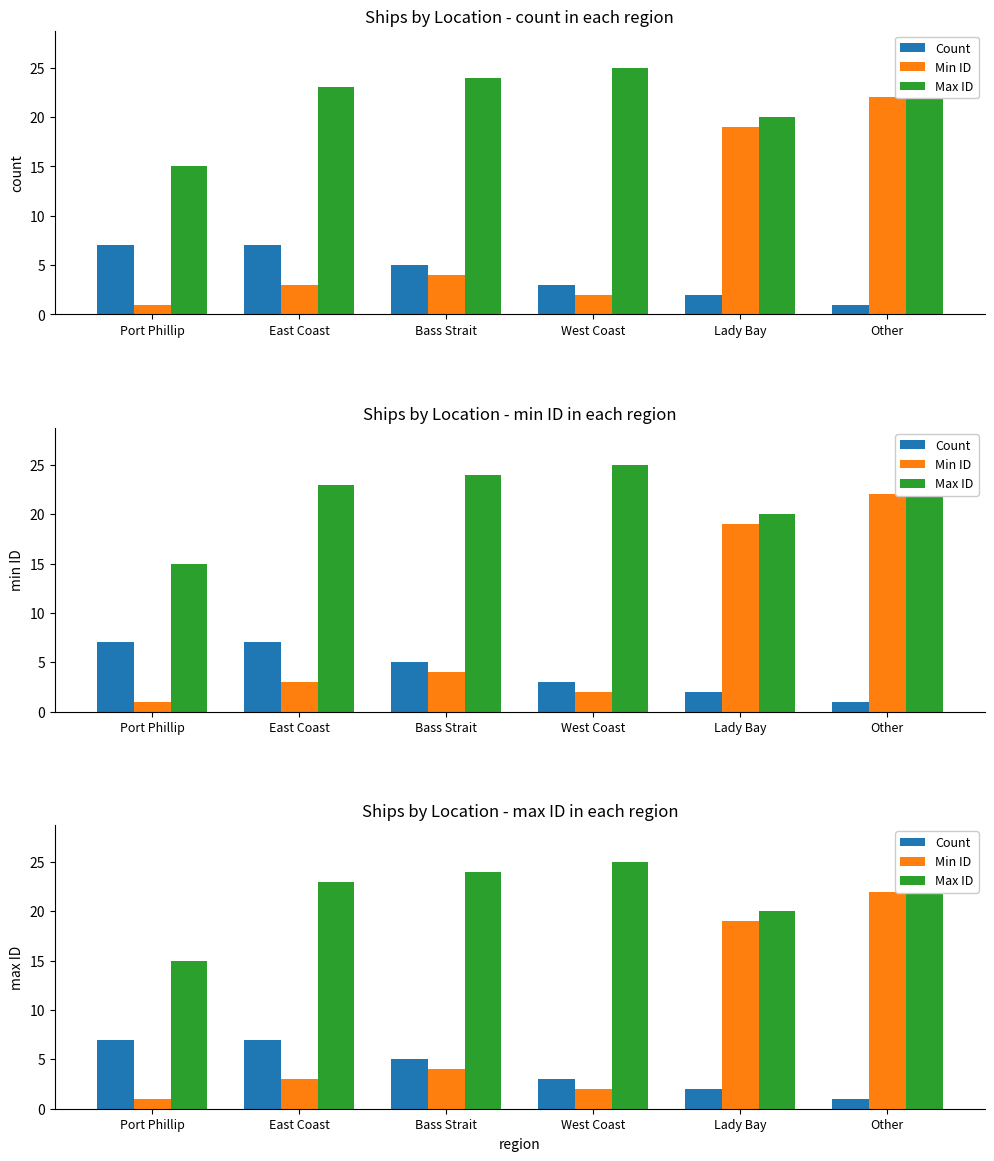

At which label is Min ID closest to 11?

Bass Strait